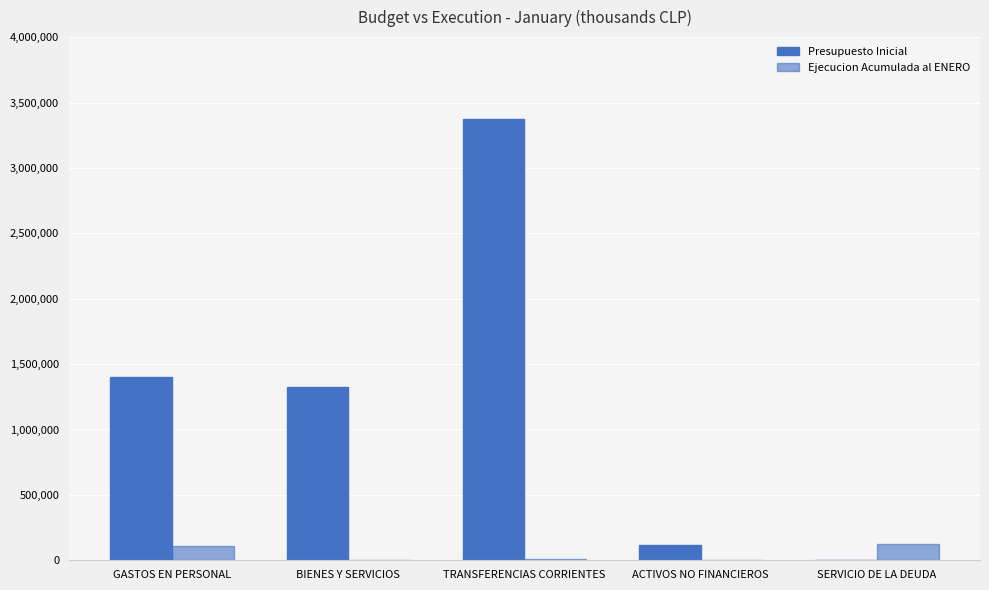

At GASTOS EN PERSONAL, list the series in order from largest to smallest.

Presupuesto Inicial, Ejecucion Acumulada al ENERO